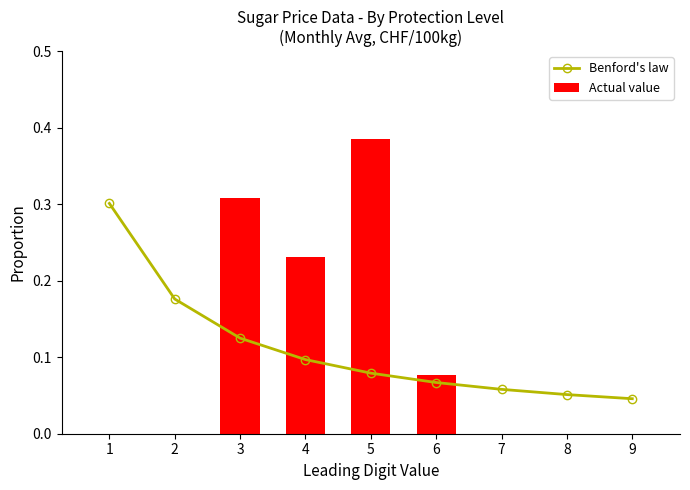

At 5, list the series in order from smallest to largest.

Benford's law, Actual value